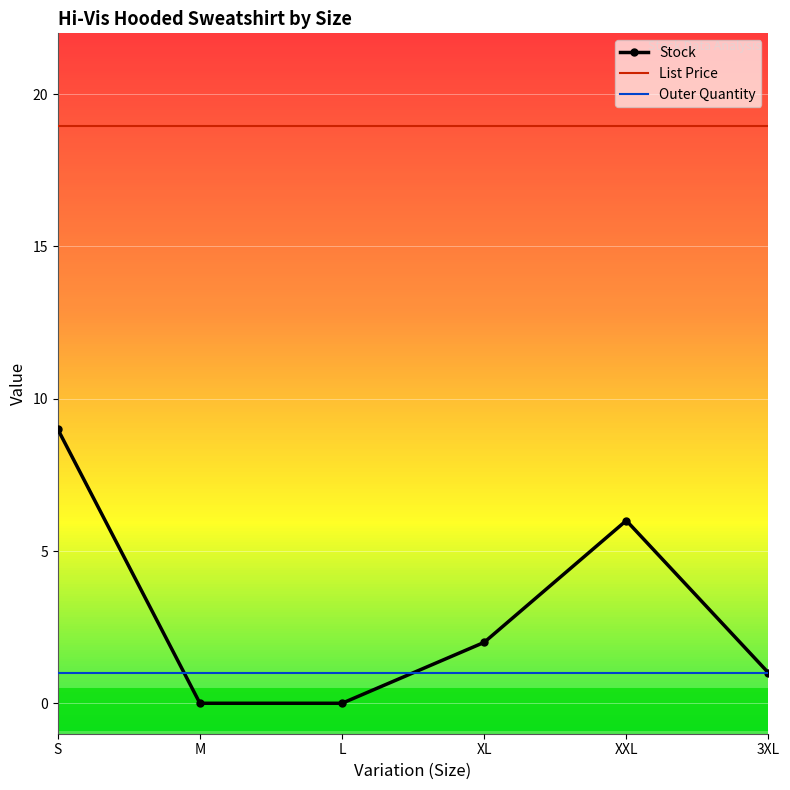

Which series has the largest range (max minus min)?

Stock